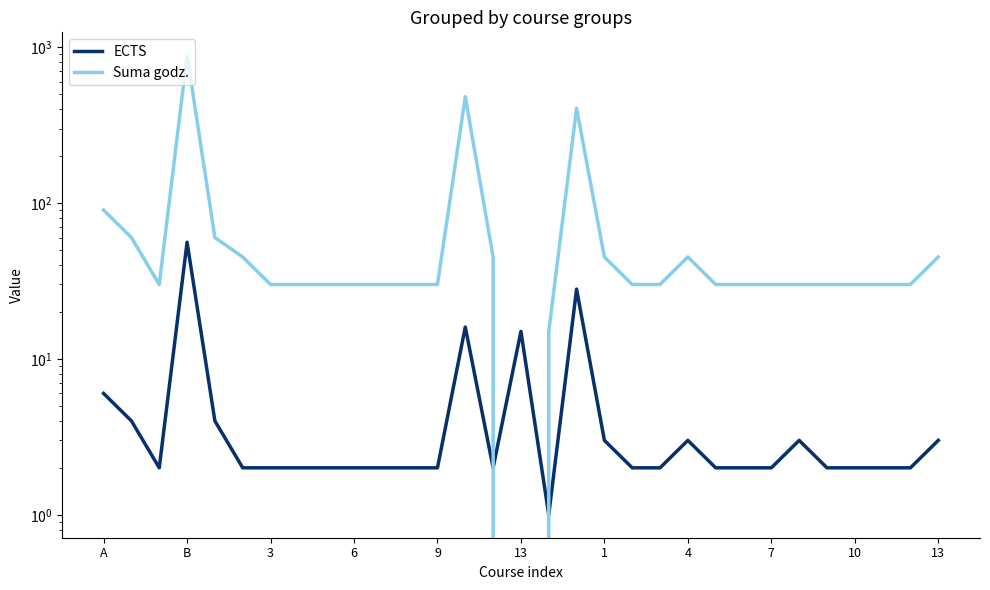

How many positive values does the Suma godz. series have?

30